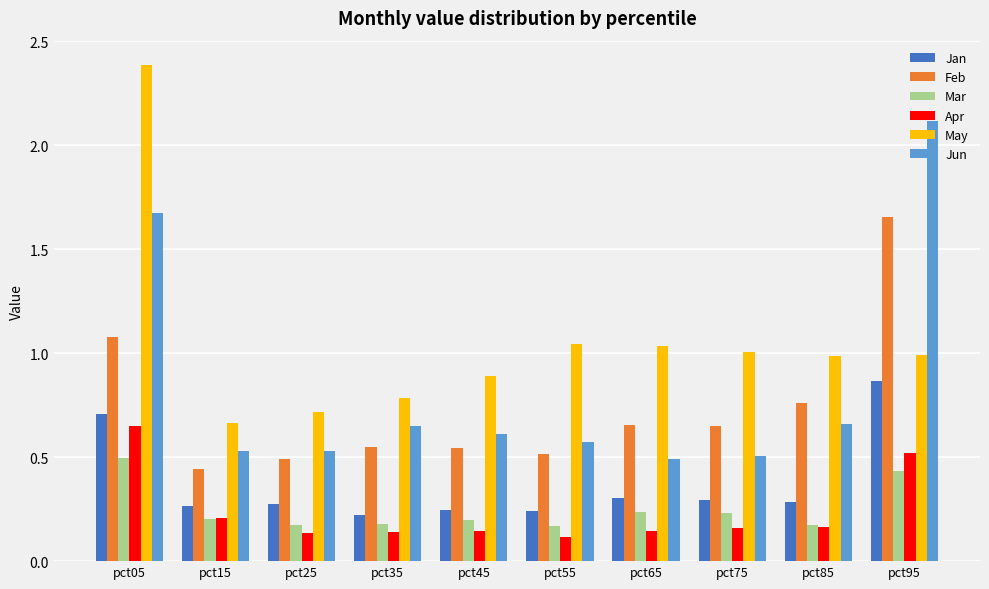

Is the value of Jun at pct75 greater than the value of Jan at pct65?

Yes